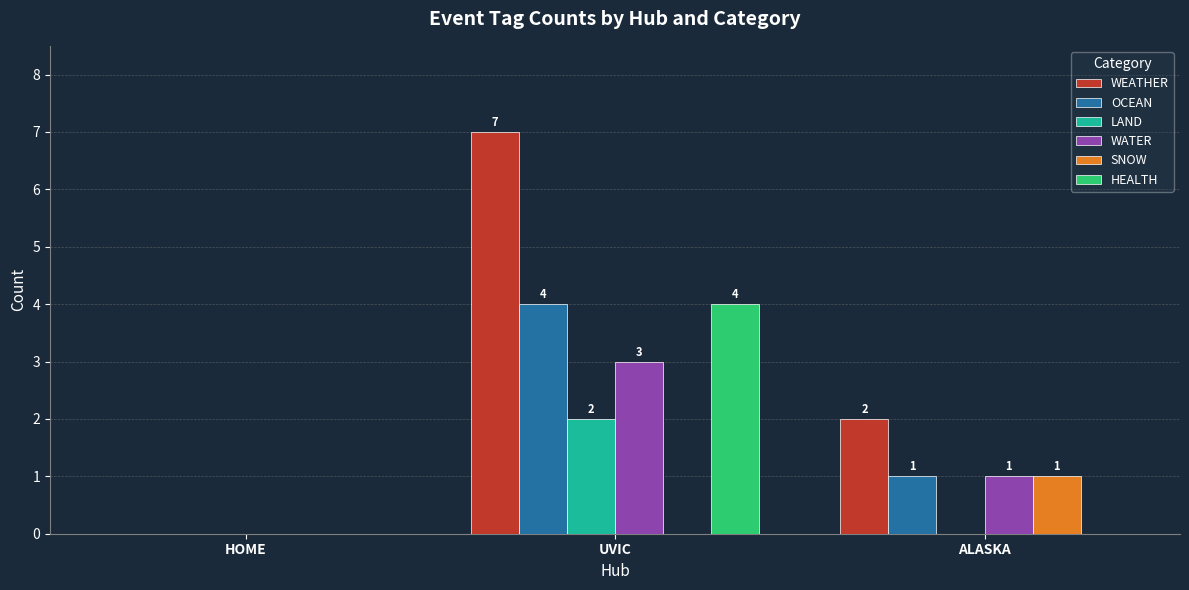

Is the value of SNOW at UVIC greater than the value of WATER at UVIC?

No